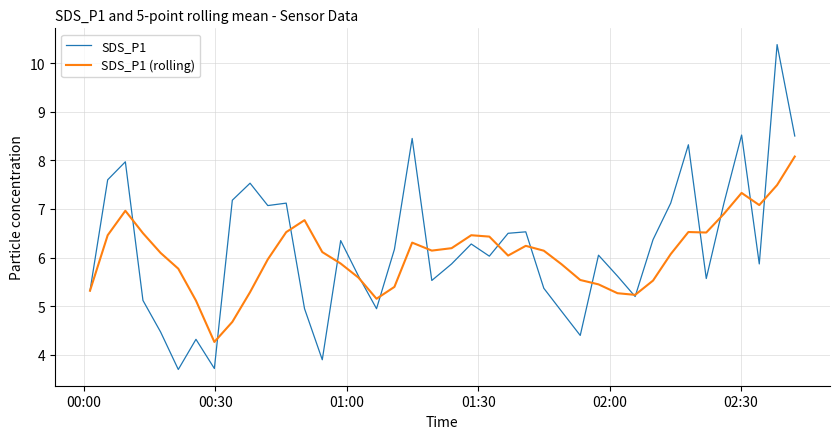

What is the highest value of the SDS_P1 (rolling) series?

8.1